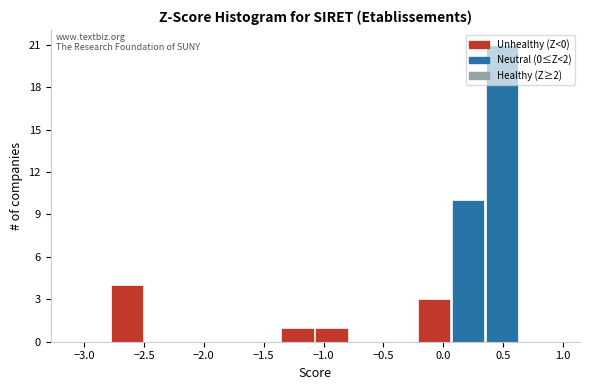

Reading left to right, list every bar in this chart as the range it spans on the x-axis followed by its height. Neither the bar edges nor the heights are printed on the chart, so give them approximately, as read against the axes.

-2.80 to -2.50: 4
-2.50 to -2.20: 0
-2.20 to -1.90: 0
-1.90 to -1.65: 0
-1.65 to -1.35: 0
-1.35 to -1.05: 1
-1.05 to -0.80: 1
-0.80 to -0.50: 0
-0.50 to -0.20: 0
-0.20 to 0.05: 3
0.05 to 0.35: 10
0.35 to 0.65: 21